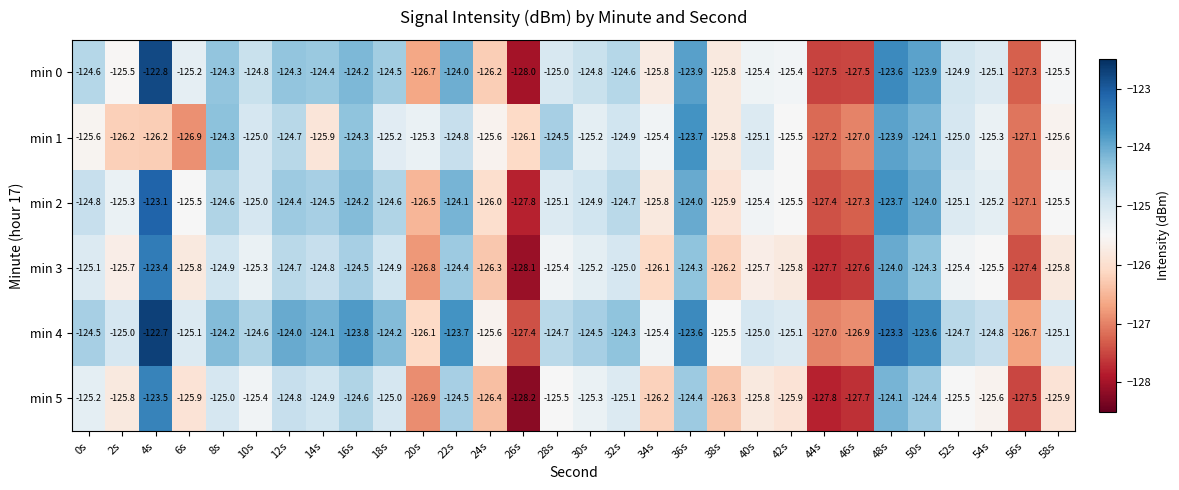

Which series has the largest total across all categories?

min 4